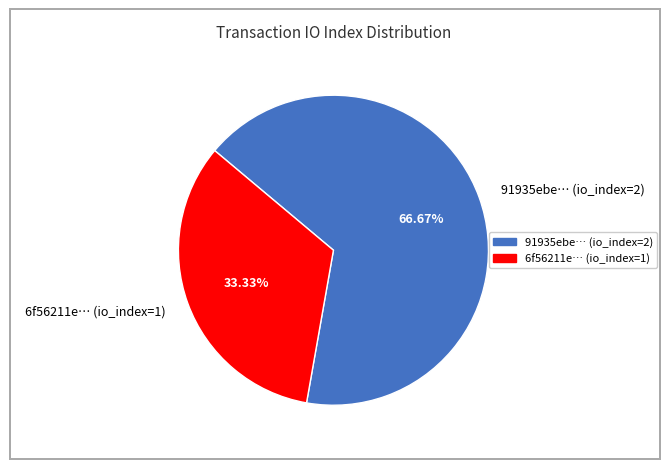

Combined, do 6f56211e… (io_index=1) and 91935ebe… (io_index=2) account for over 50%?

Yes